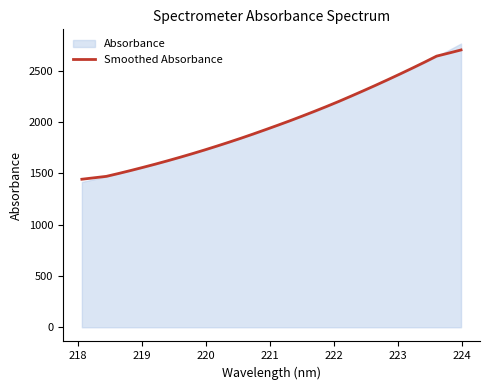

What is the highest value of the Smoothed Absorbance series?

2704.8